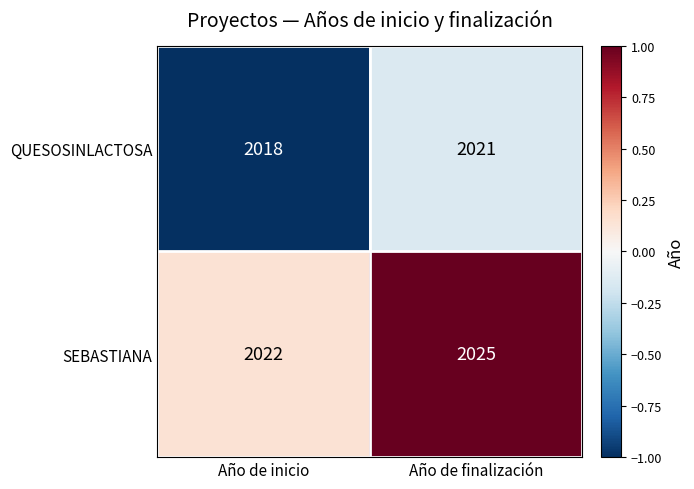

At which label is SEBASTIANA closest to 2023?

Año de inicio